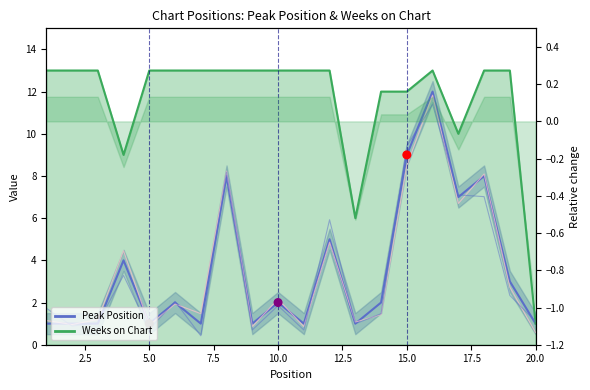

Which series has the largest total across all categories?

Weeks on Chart